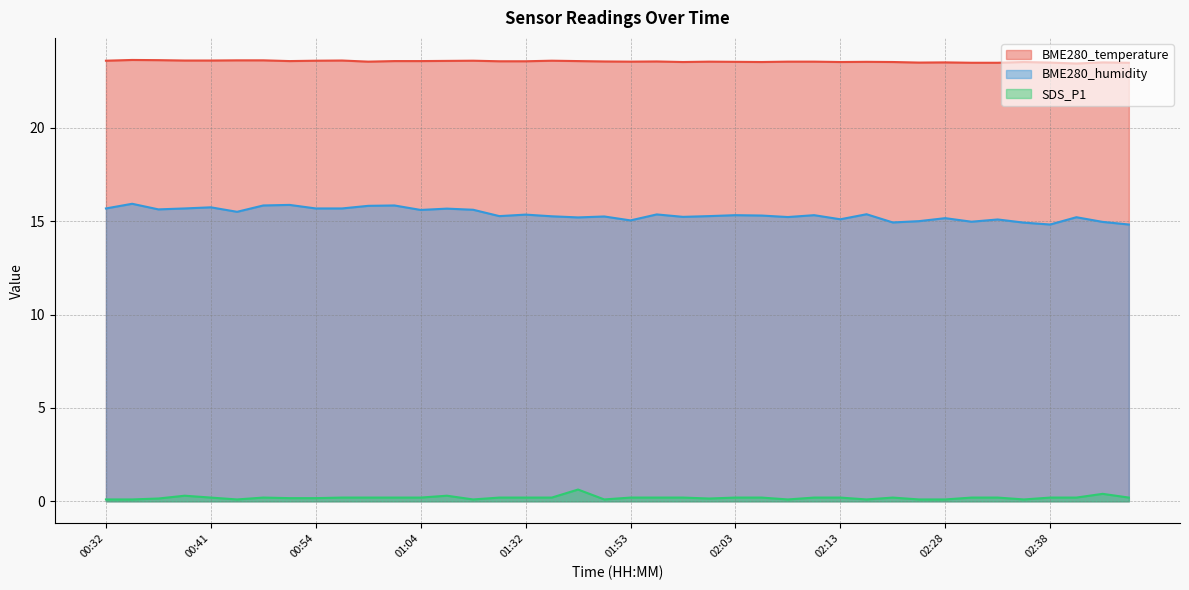

What is the sum of the BME280_temperature values at 00:44 and 02:38?

47.1